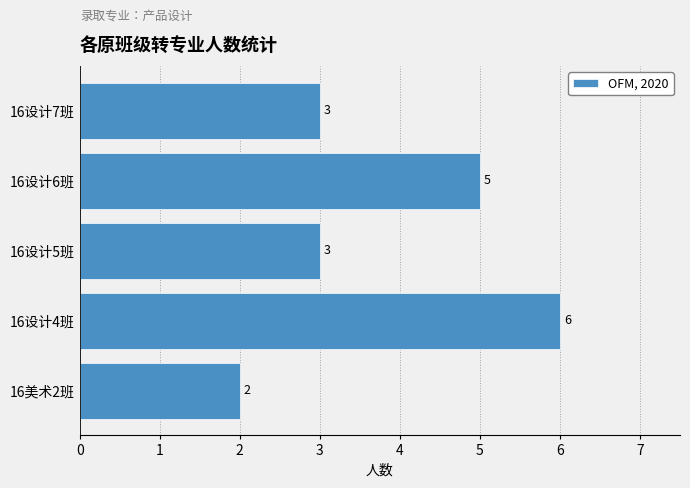

What is the minimum value shown in the chart?

2